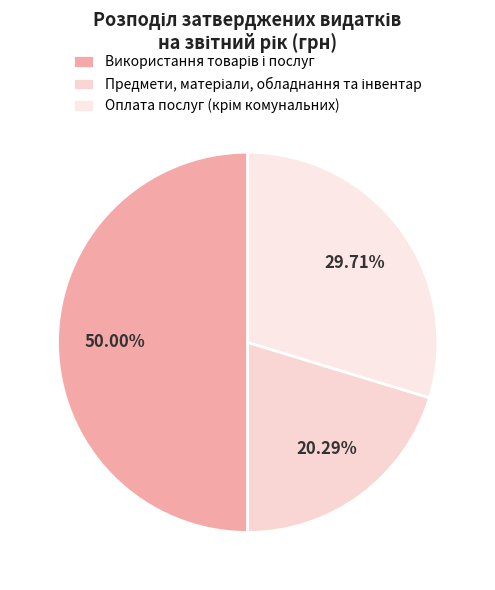

Is Оплата послуг (крім комунальних) the majority of the pie?

No